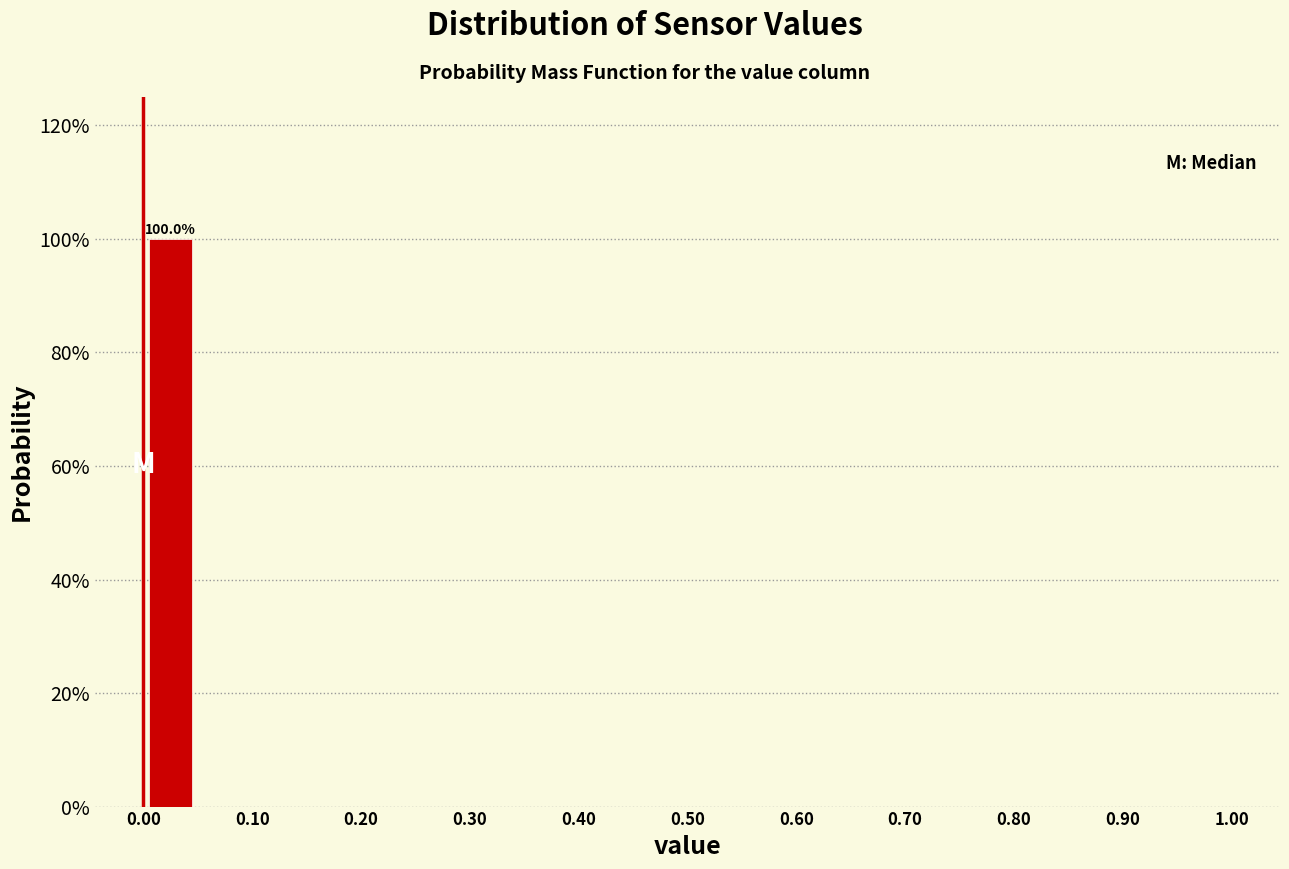

Over which range of the x-axis is the bar tallest?

0.00 to 0.05